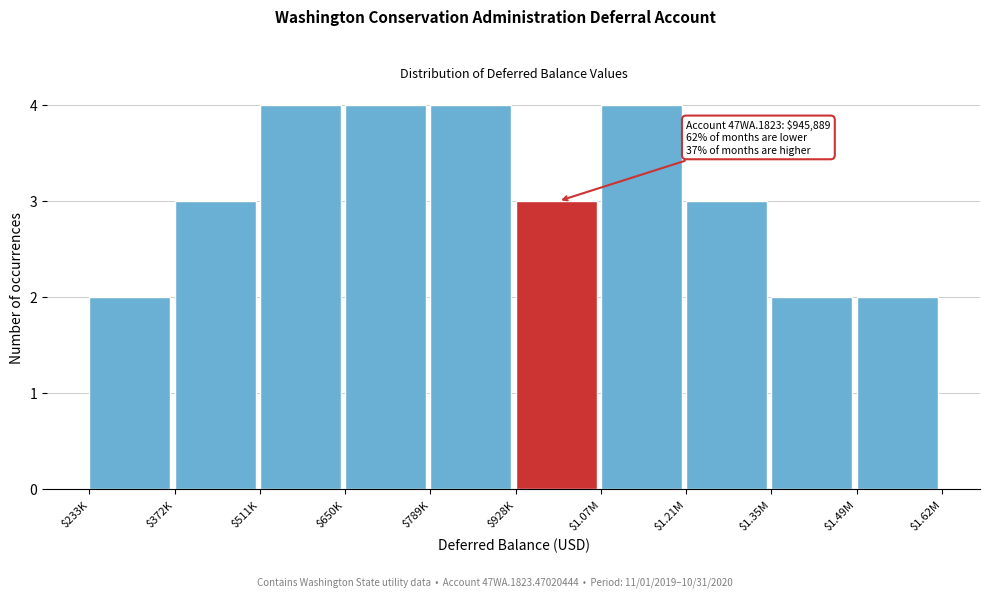

Reading right to left, list all the values displayed in this chart.

2	2	3	4	3	4	4	4	3	2